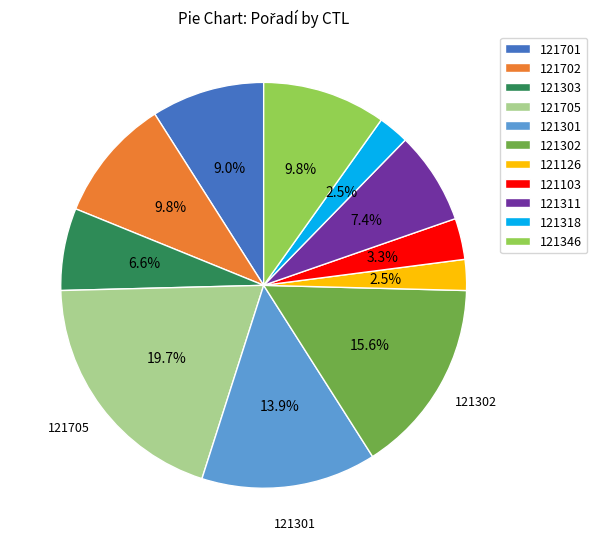

Does 121318 account for over 50% of the chart?

No